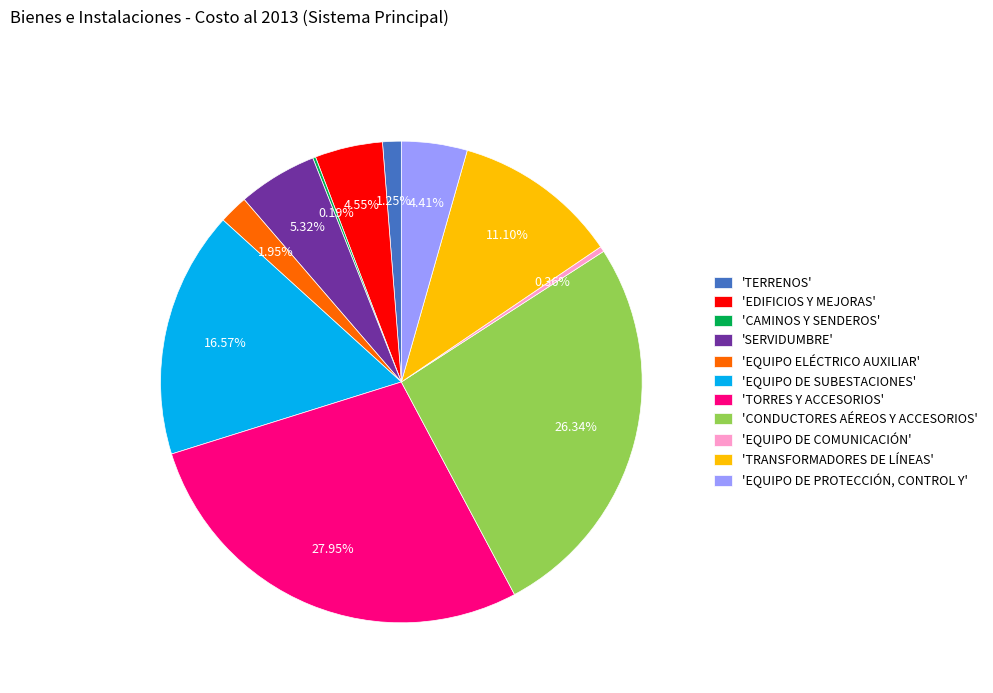

Is there a majority slice in this chart?

No